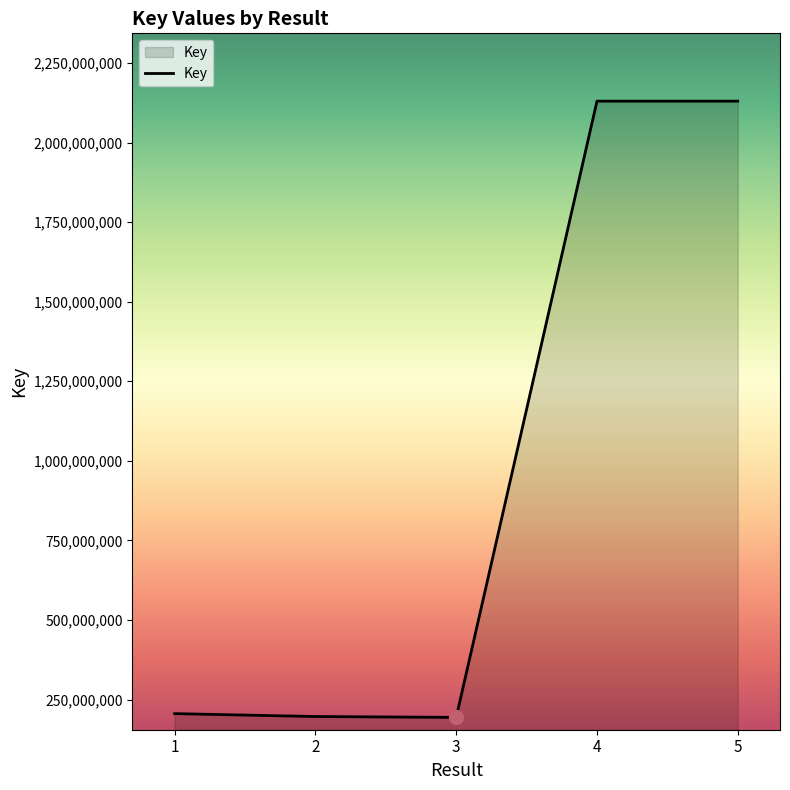

What value does the data have at 1?

205619246